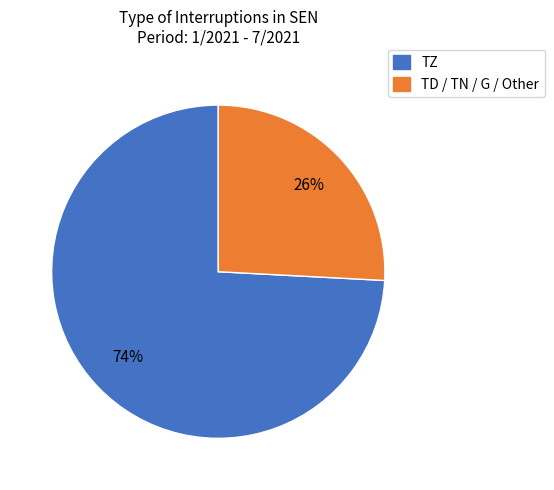

How many slices are in this pie chart?

2